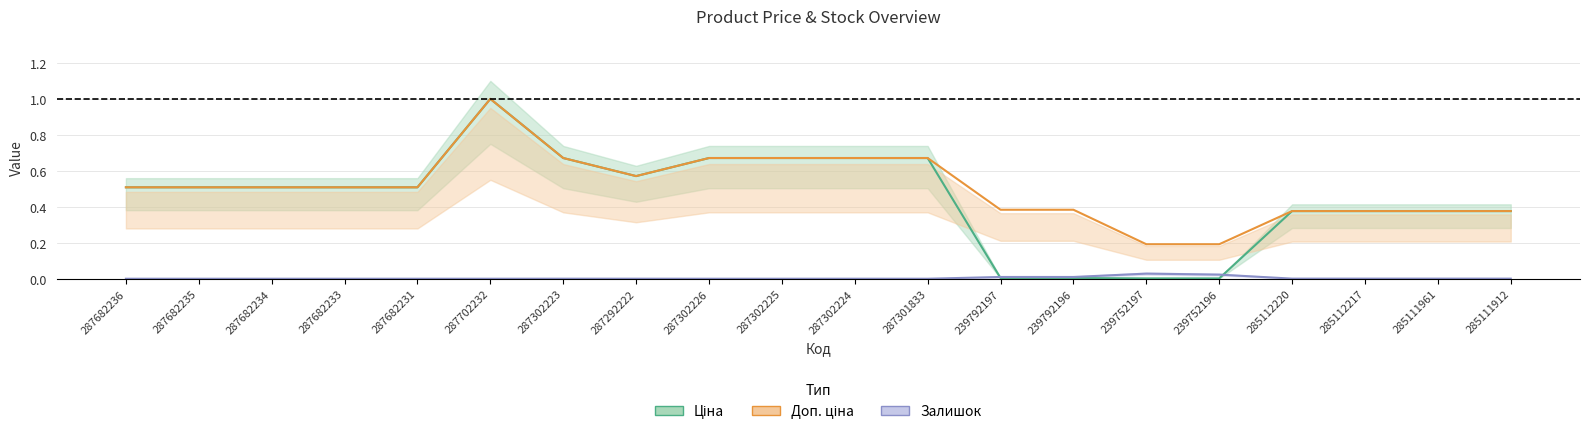

What is the label of the 2nd point from the left?

287682235